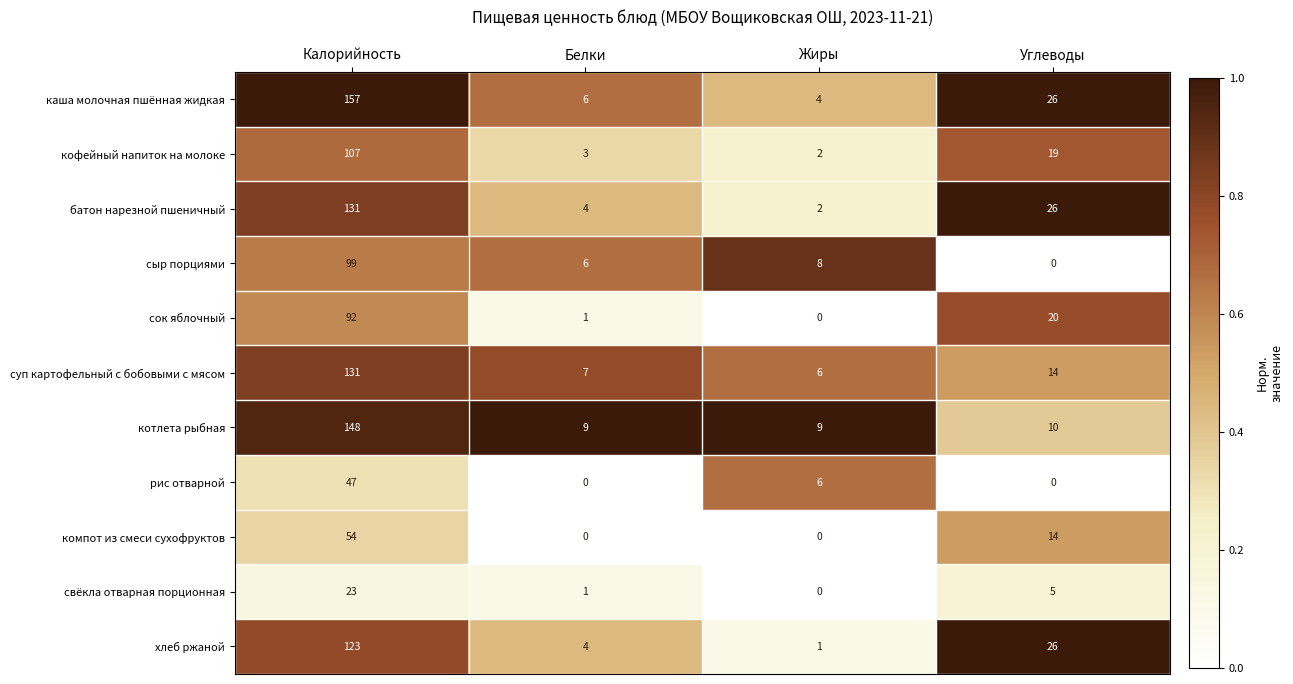

Which label corresponds to the largest value in the chart?

Калорийность